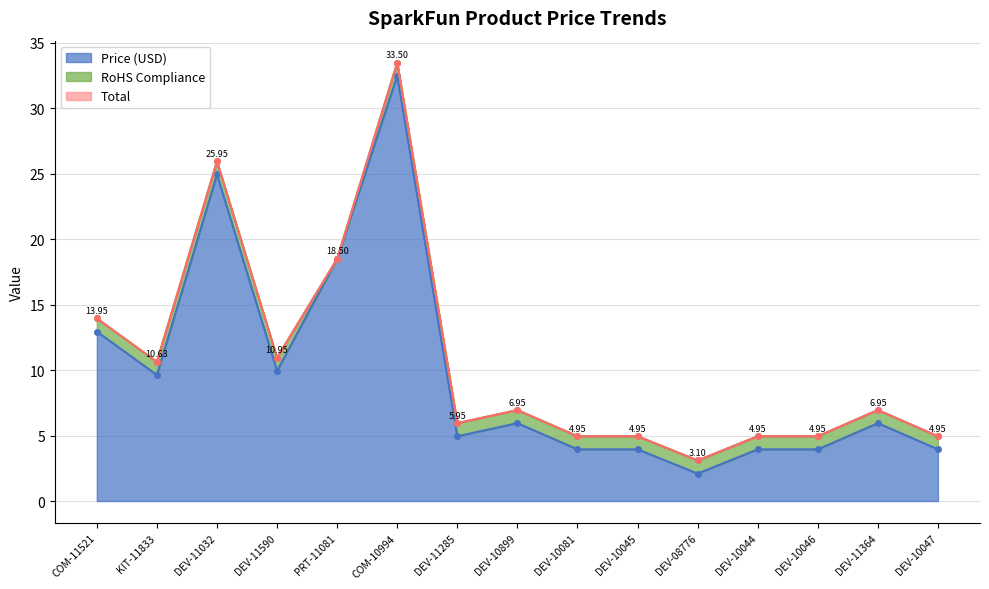

What is the sum of the Price (USD) values at DEV-11032 and DEV-10081?

28.9